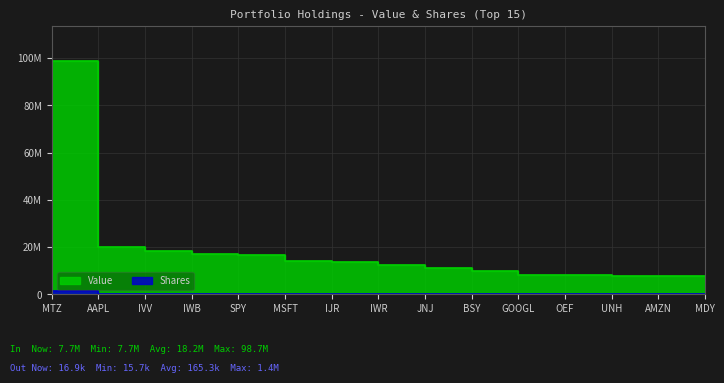

How many lines are shown in the chart?

2